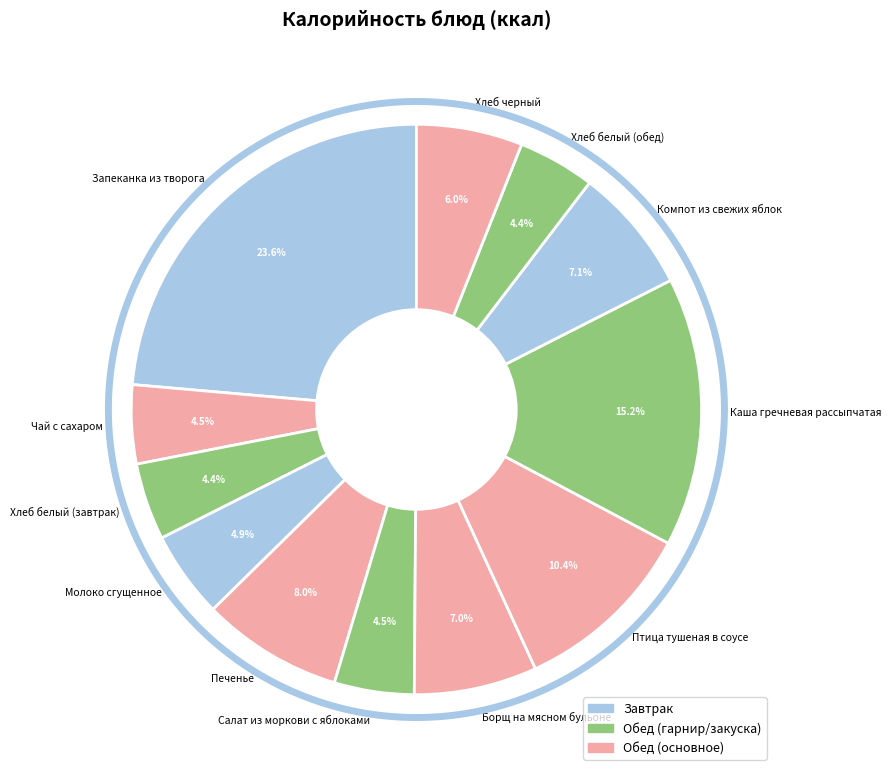

Rank the categories by value from highest to lowest.

Запеканка из творога, Каша гречневая рассыпчатая, Птица тушеная в соусе, Печенье, Компот из свежих яблок, Борщ на мясном бульоне, Хлеб черный, Молоко сгущенное, Салат из моркови с яблоками, Чай с сахаром, Хлеб белый (завтрак), Хлеб белый (обед)